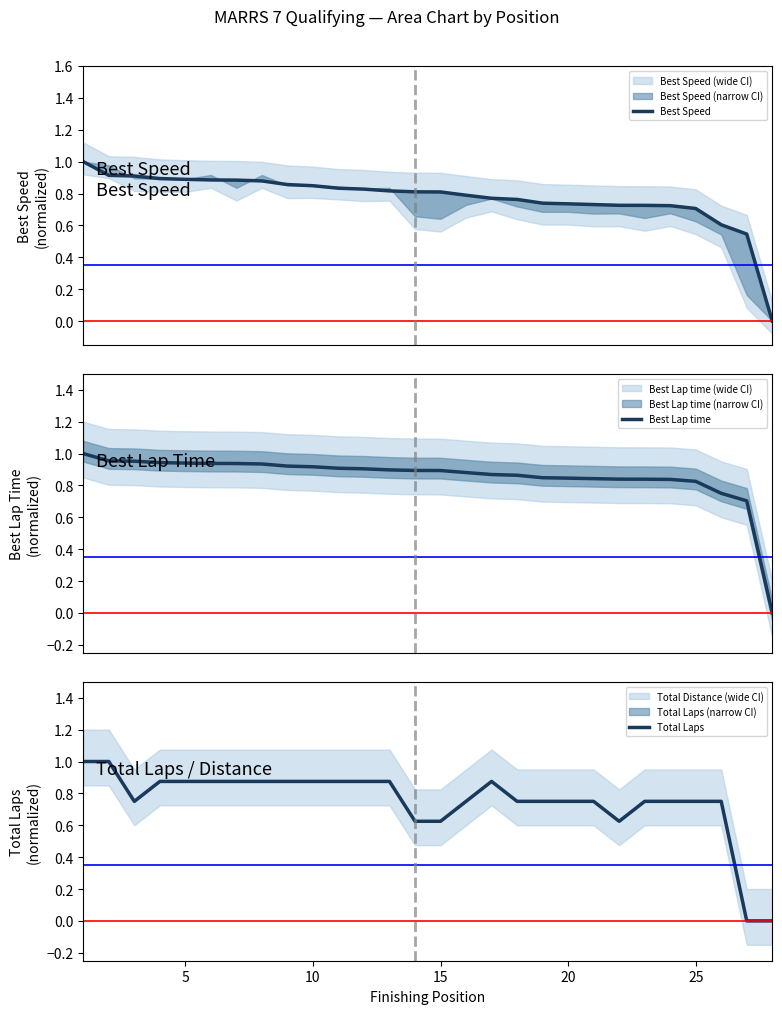

What is the highest value of the Total Laps series?

1.0